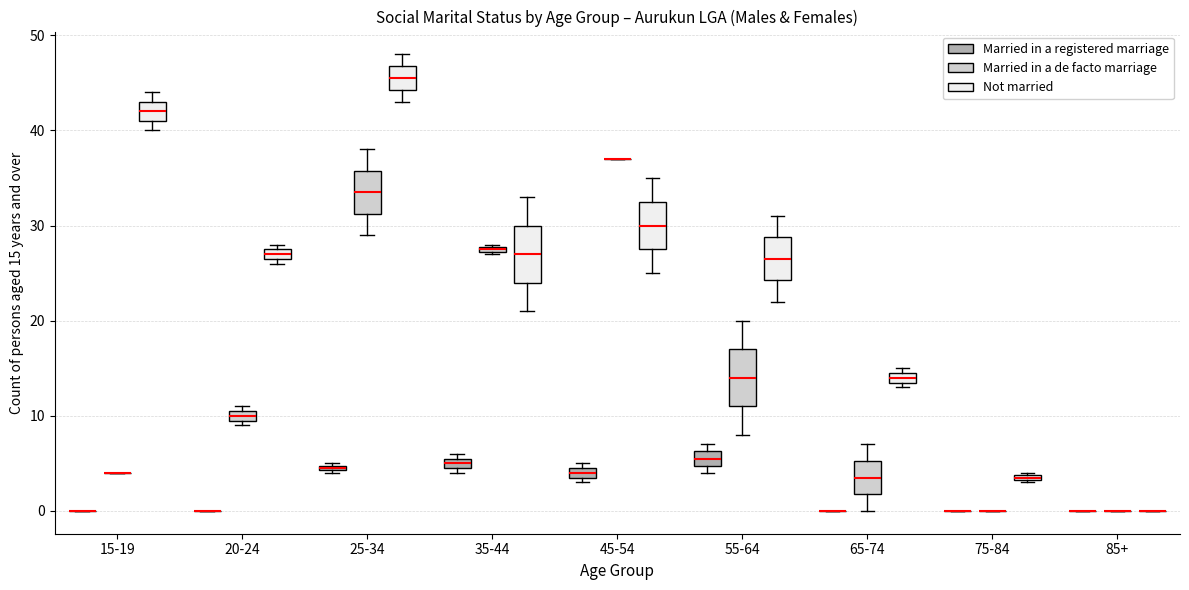

Where is the lower edge of the box for 55-64 (Married in a registered marriage) on the y-axis? The values are not printed on the chart, so give them approximately, as read against the axis.

5